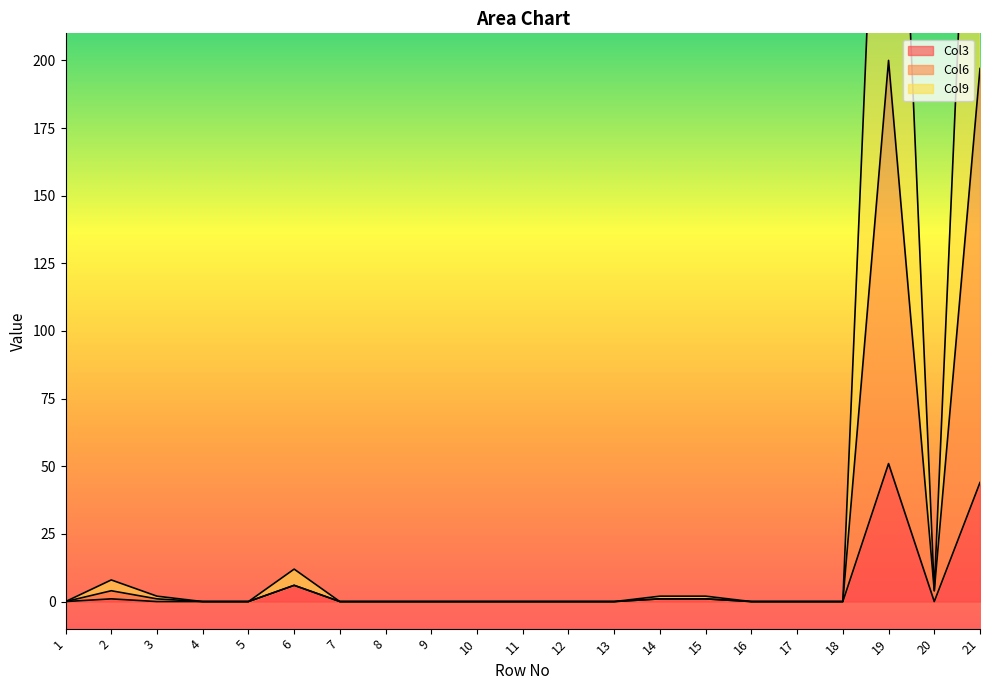

At which category does Col6 reach its first local peak?

2